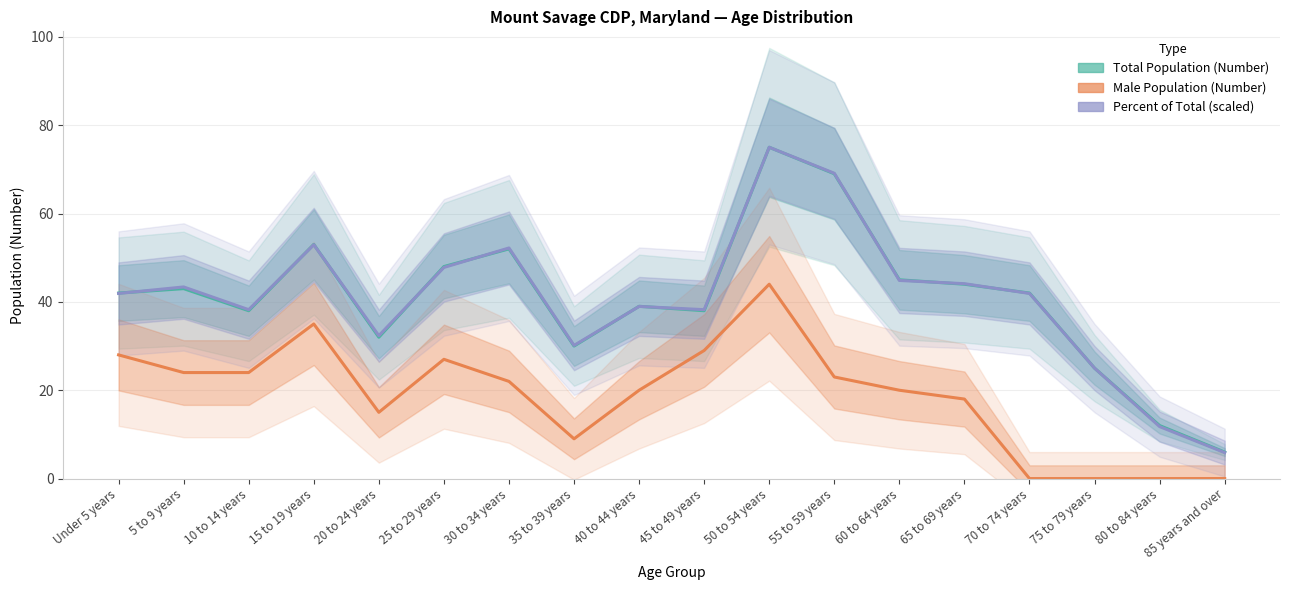

List the series in order of their peak value, highest first.

Total Population (Number), Percent of Total (scaled), Male Population (Number)